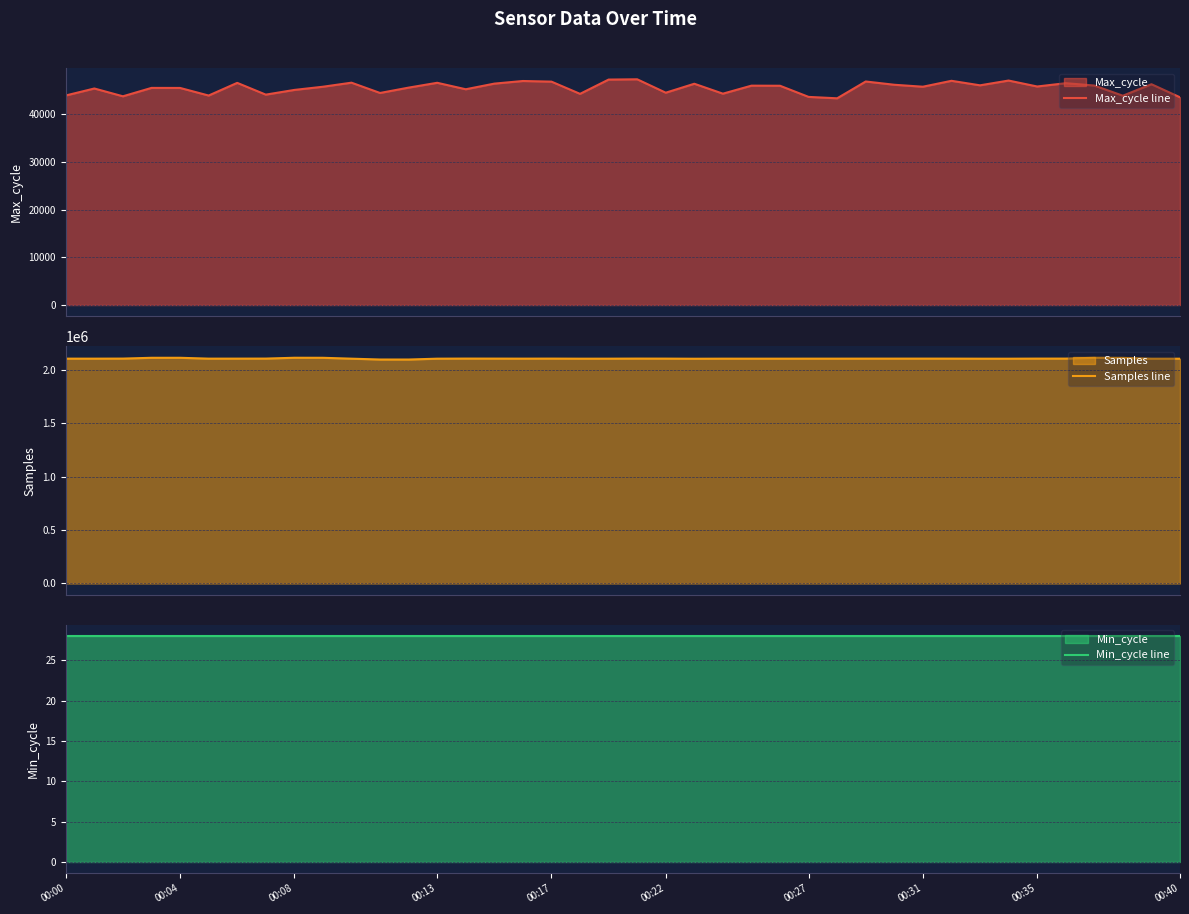

Which label corresponds to the smallest value in the chart?

00:00